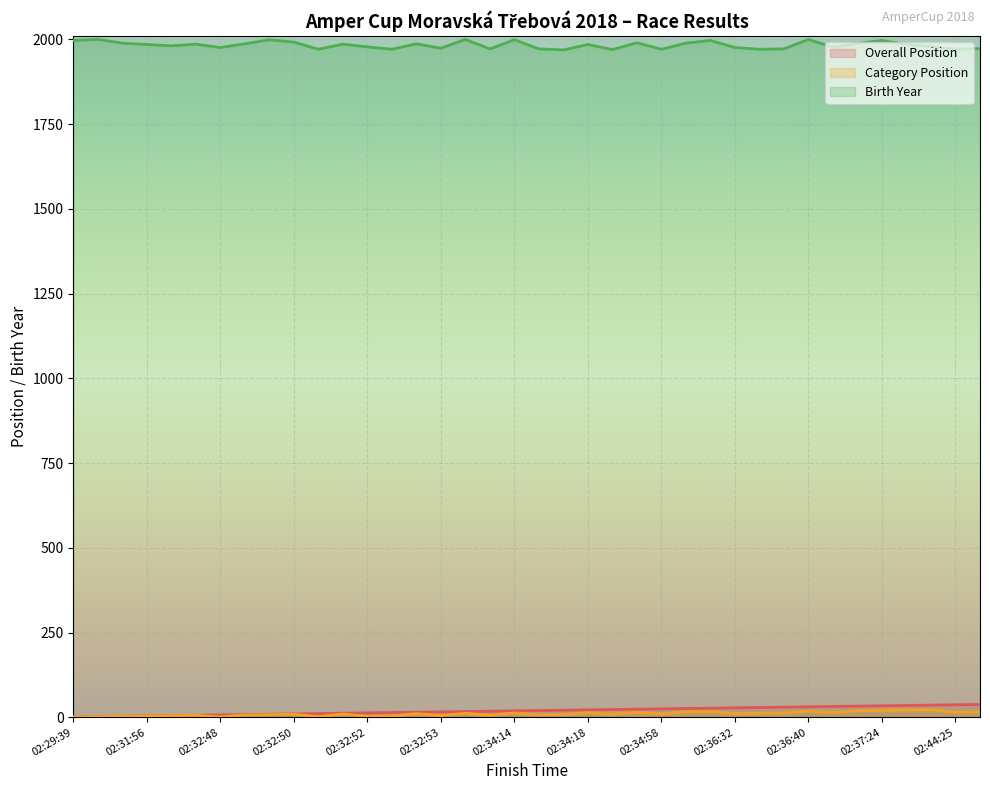

Is the value of Overall Position at 02:34:14 greater than the value of Category Position at 02:32:51?

Yes